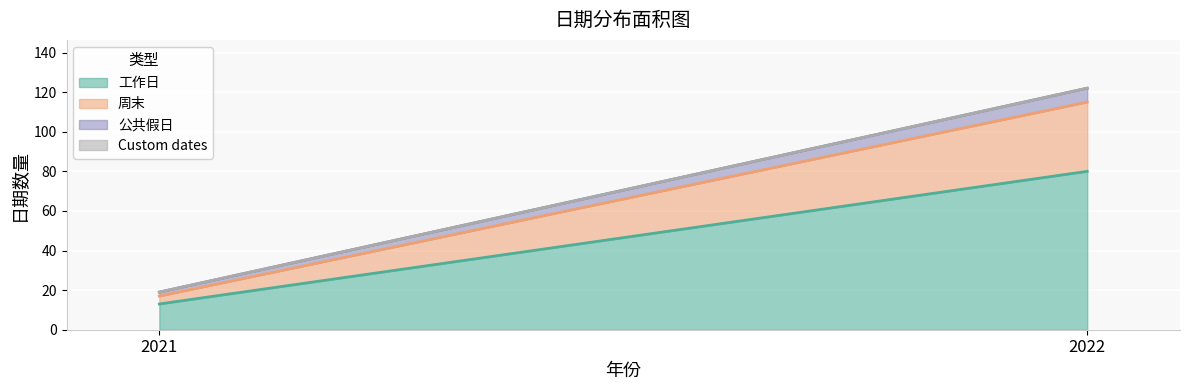

Which series has the largest total across all categories?

工作日